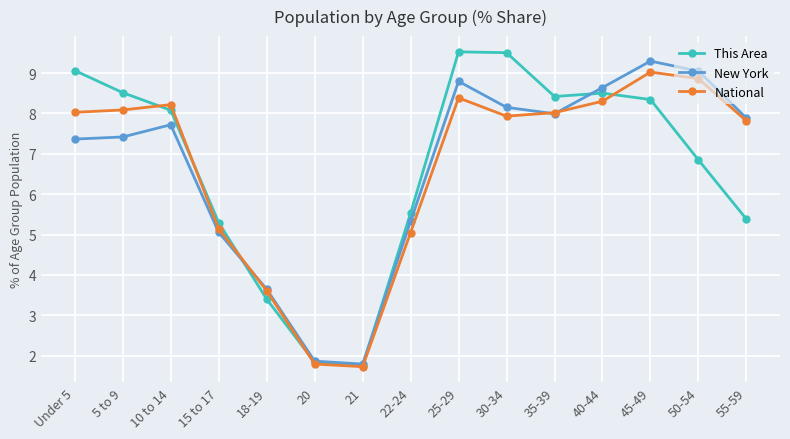

What is the difference between the highest and lowest values at 10 to 14?

0.5